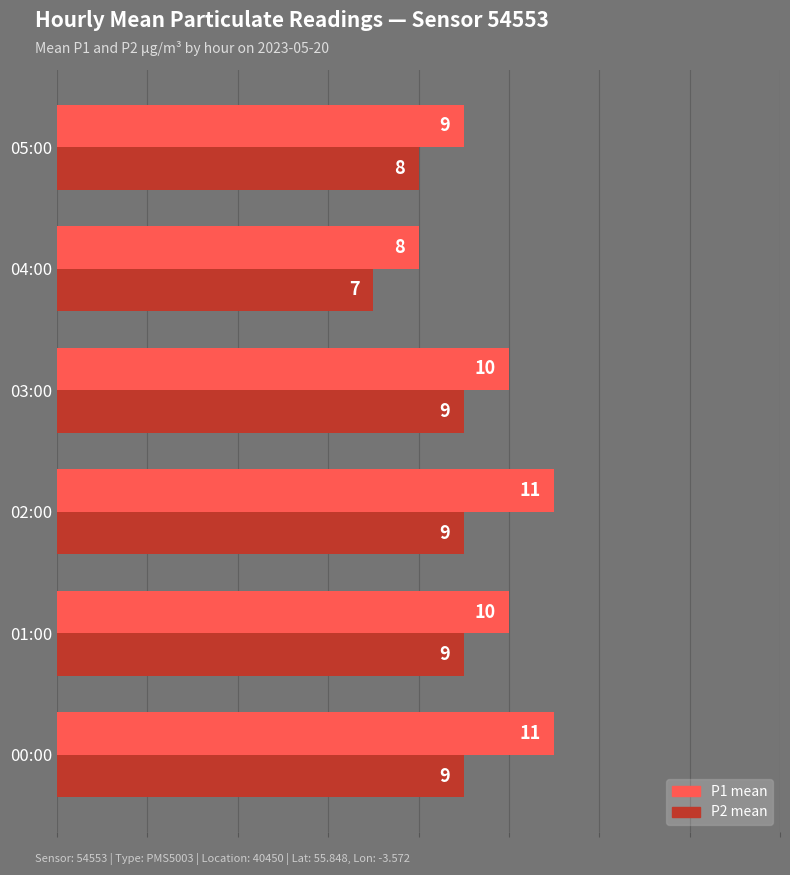

Which series has the largest range (max minus min)?

P1 mean